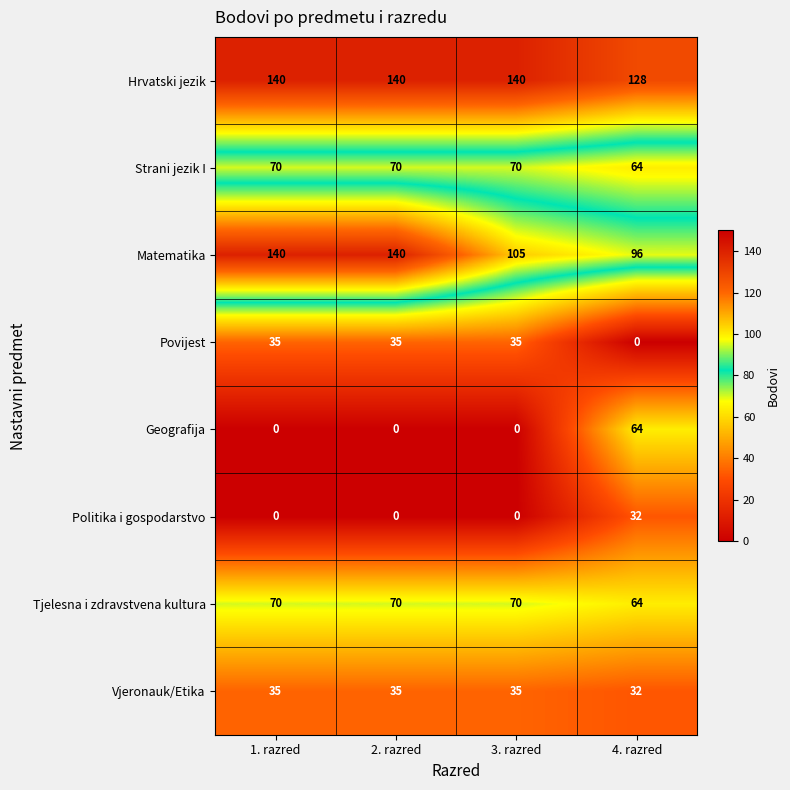

What is the greatest value displayed?

140